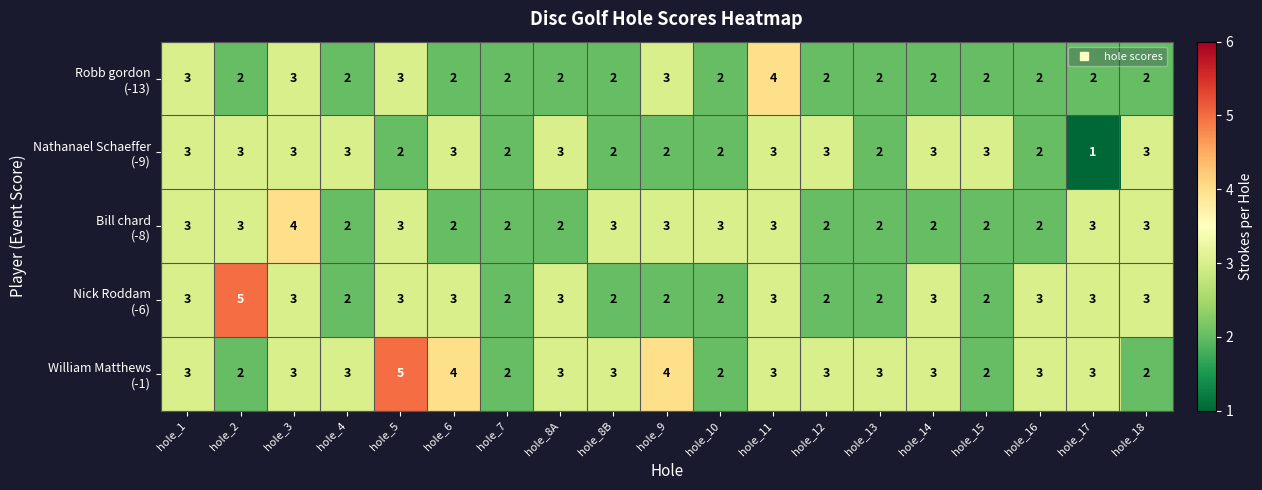

Which label corresponds to the smallest value in the chart?

hole_17